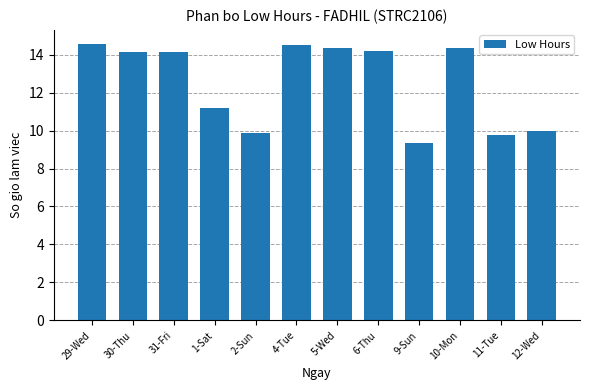

How many bars are there in total?

12